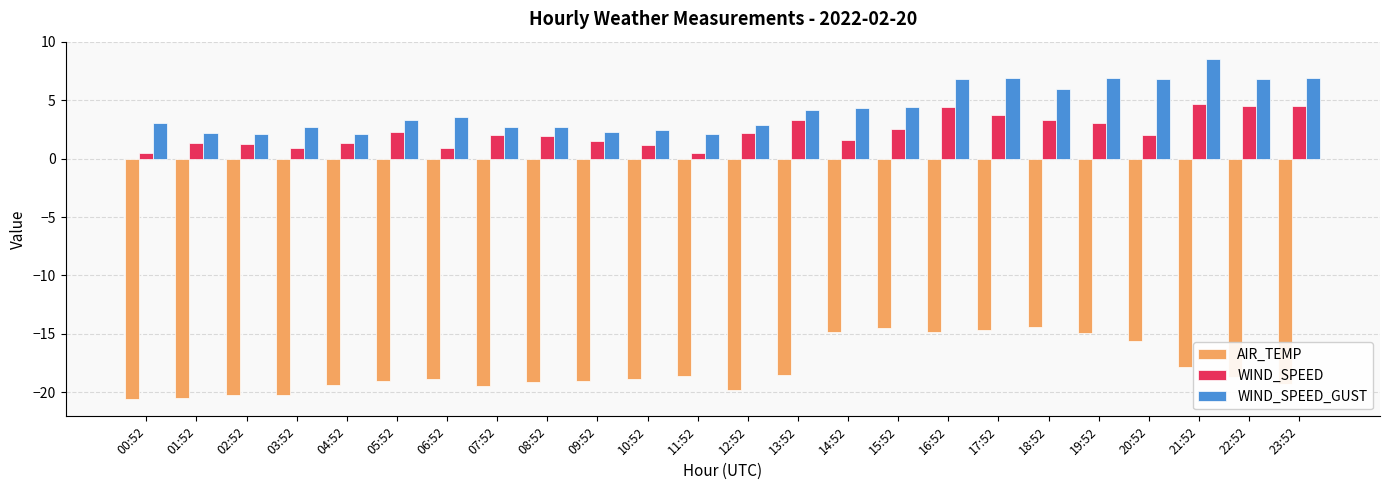

What is the minimum value shown in the chart?

-20.6